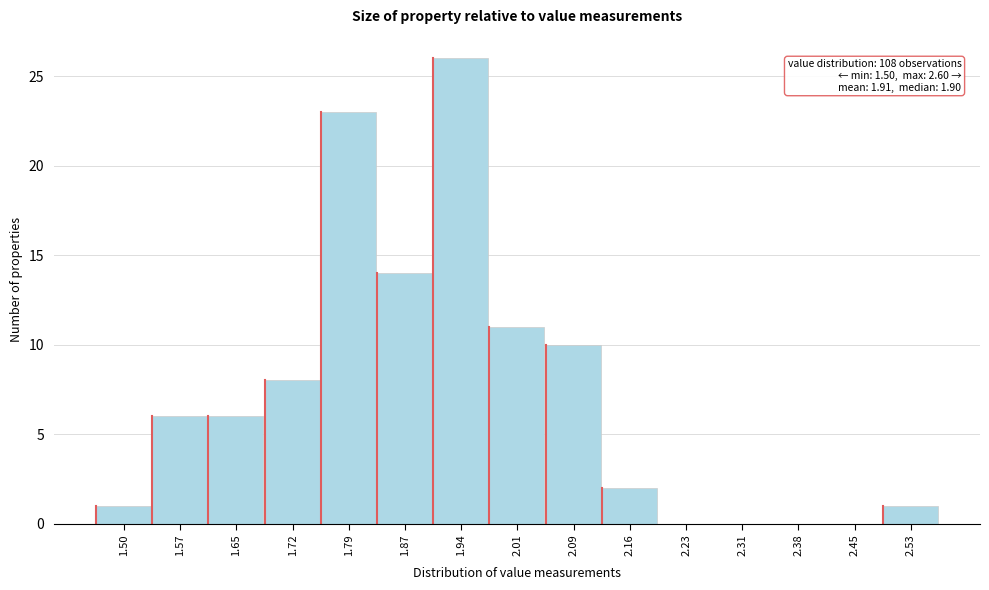

Reading left to right, list all the values displayed in this chart.

1.50=1	1.57=6	1.65=6	1.72=8	1.79=23	1.87=14	1.94=26	2.01=11	2.09=10	2.16=2	2.23=0	2.31=0	2.38=0	2.45=0	2.53=1